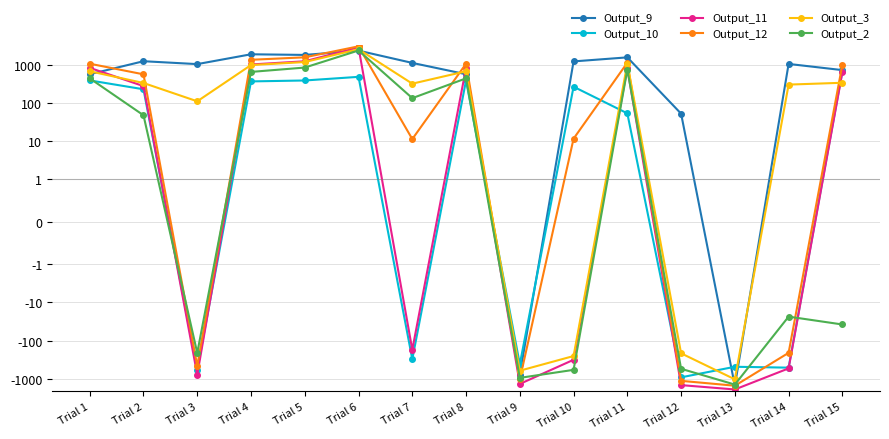

Reading right to left, transcribe all the data shown in this chart.

Output_9: 717.6	1040.7	-1508.3	52.1	1546.4	1212.3	-773.4	559.5	1106.8	2319.9	1791.1	1862.0	1029.8	1226.1	559.5
Output_10: 668.9	-507.8	-481.7	-910.6	53.0	263.7	-414.0	385.8	-305.7	478.2	384.2	363.4	-569.5	226.3	385.8
Output_11: 631.2	-531.3	-1890.5	-1454.6	796.6	-316.3	-1353.7	822.7	-173.2	2817.4	1221.1	1007.0	-778.7	273.6	822.7
Output_12: 1003.8	-208.0	-1508.2	-1124.8	1120.0	11.5	-1024.0	1055.1	11.3	3006.9	1550.1	1336.7	-459.8	556.5	1055.1
Output_3: 334.9	299.8	-1026.5	-214.2	1066.9	-252.2	-610.1	669.3	317.0	2528.8	1165.9	973.4	109.6	330.2	669.3
Output_2: -37.7	-23.5	-1408.8	-544.0	743.6	-580.0	-939.8	436.8	132.5	2339.2	836.9	643.6	-209.3	47.3	436.8